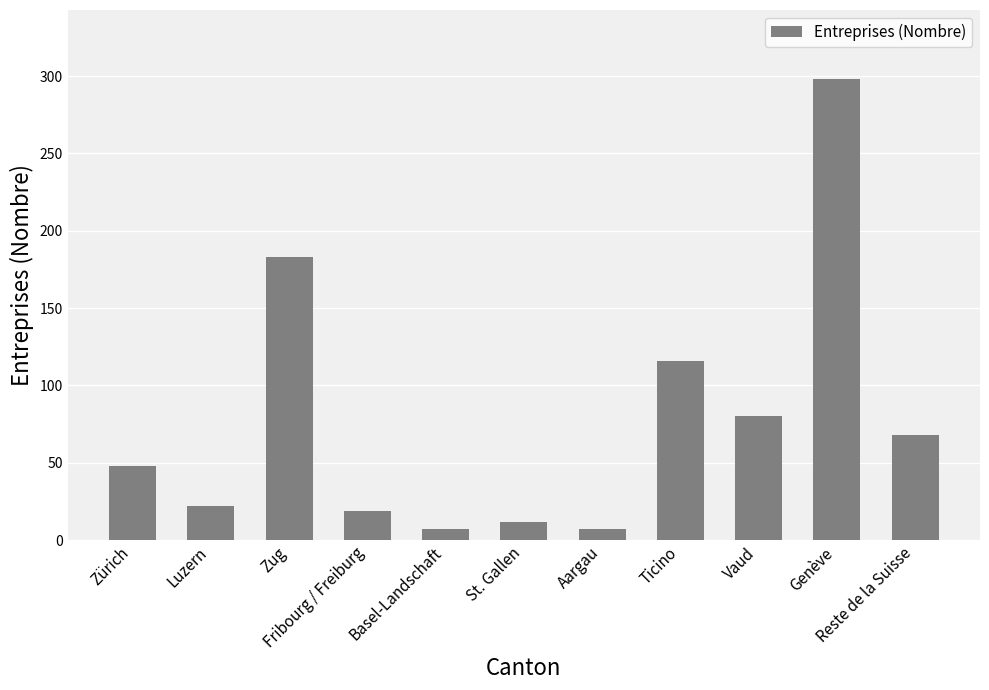

What is the label of the 9th bar from the left?

Vaud